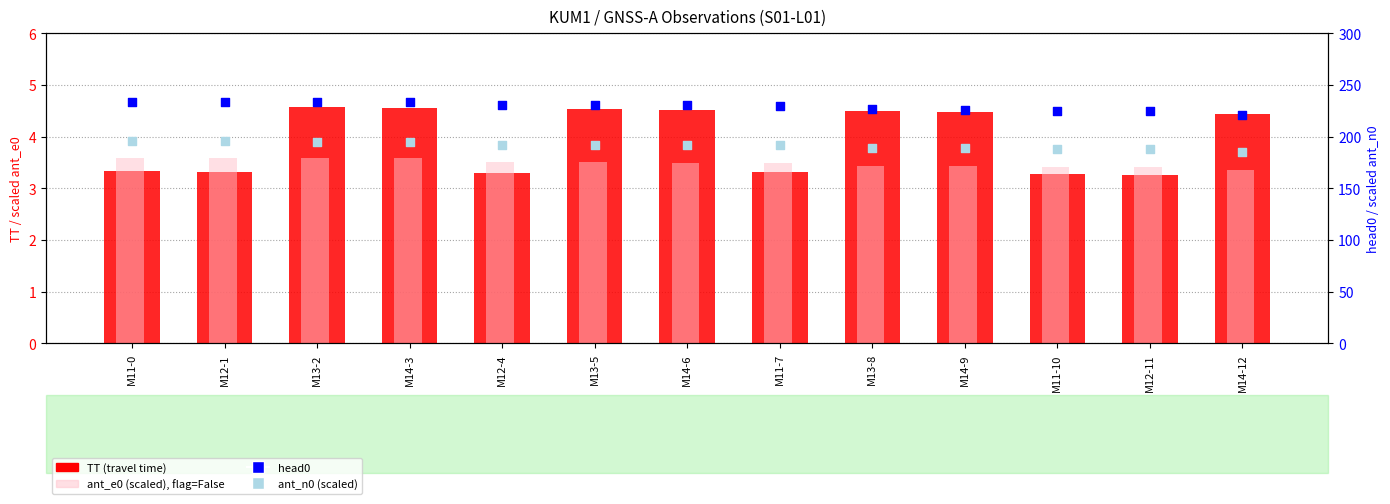

Which series contains the lowest Y value?

TT (travel time)